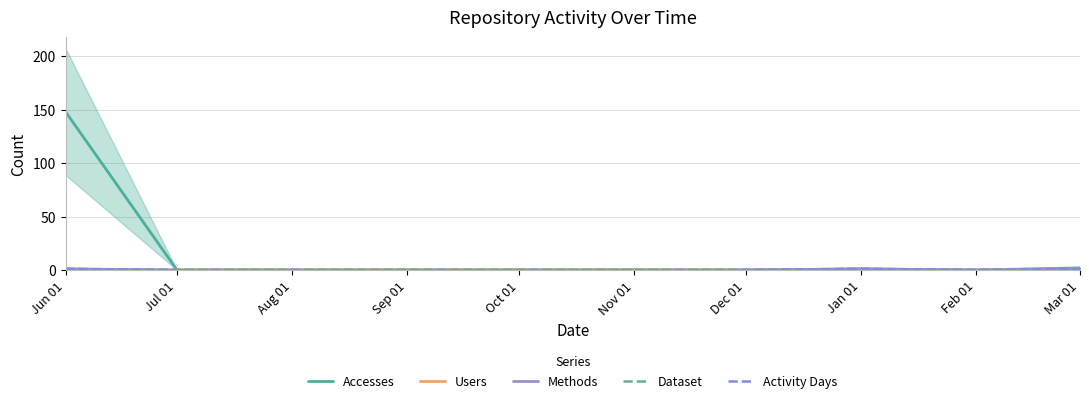

What is the label of the 2nd point from the left?

Jul 01